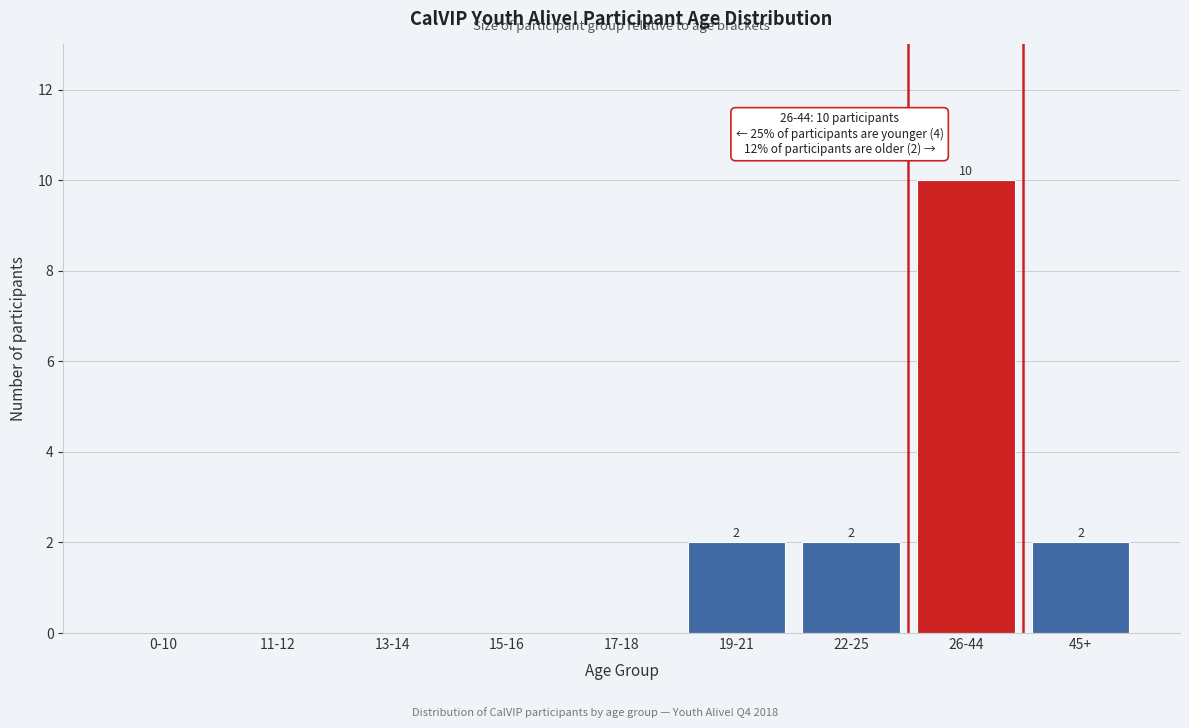

Reading left to right, transcribe all the data shown in this chart.

0-10=0	11-12=0	13-14=0	15-16=0	17-18=0	19-21=2	22-25=2	26-44=10	45+=2